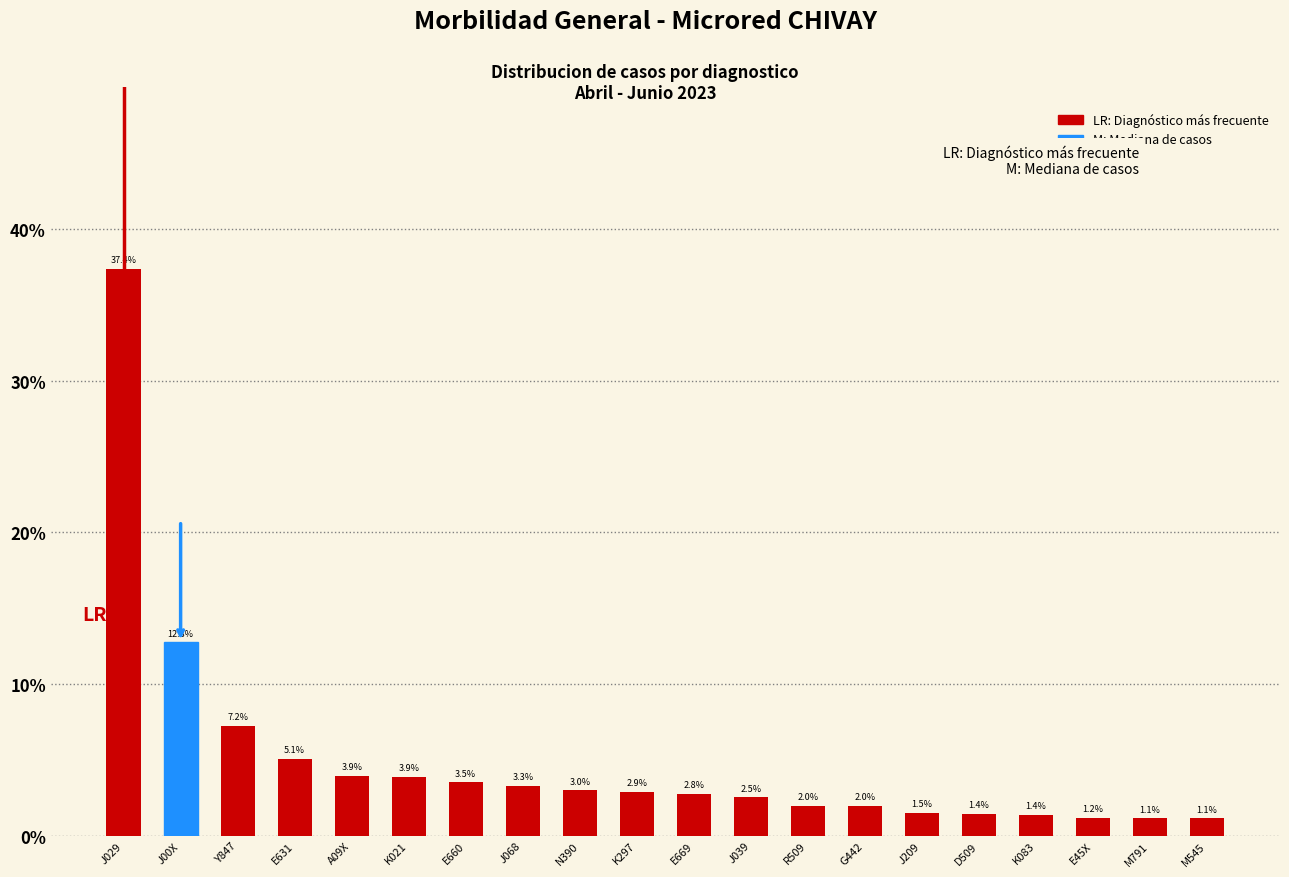

Reading left to right, transcribe all the data shown in this chart.

J029=37.4	J00X=12.8	Y847=7.2	E631=5.1	A09X=3.9	K021=3.9	E660=3.5	J068=3.3	N390=3.0	K297=2.9	E669=2.8	J039=2.5	R509=2.0	G442=2.0	J209=1.5	D509=1.4	K083=1.4	E45X=1.2	M791=1.1	M545=1.1